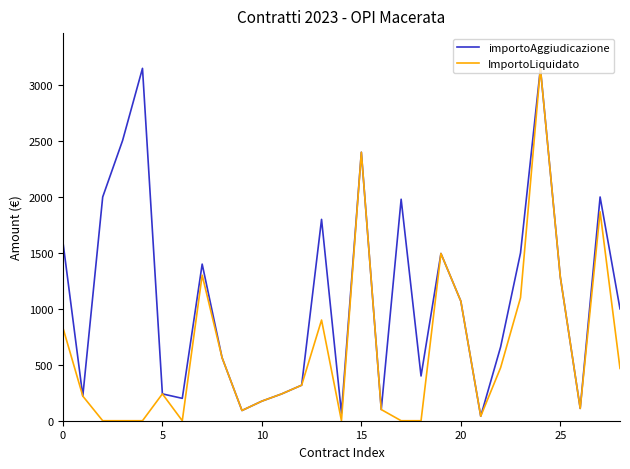

List the series in order of their overall mean, lowest first.

ImportoLiquidato, importoAggiudicazione